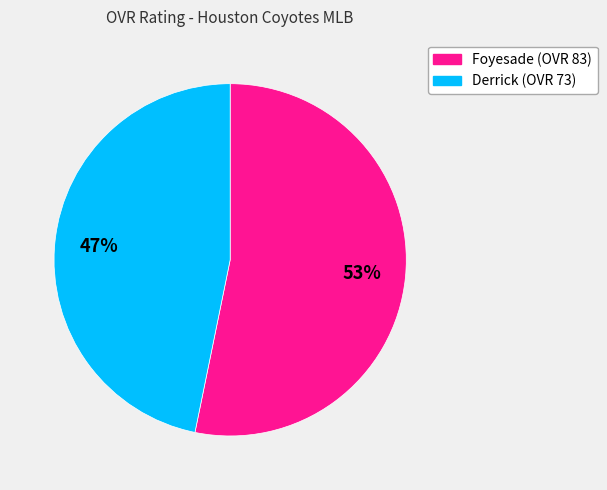

How many segments does this pie chart have?

2